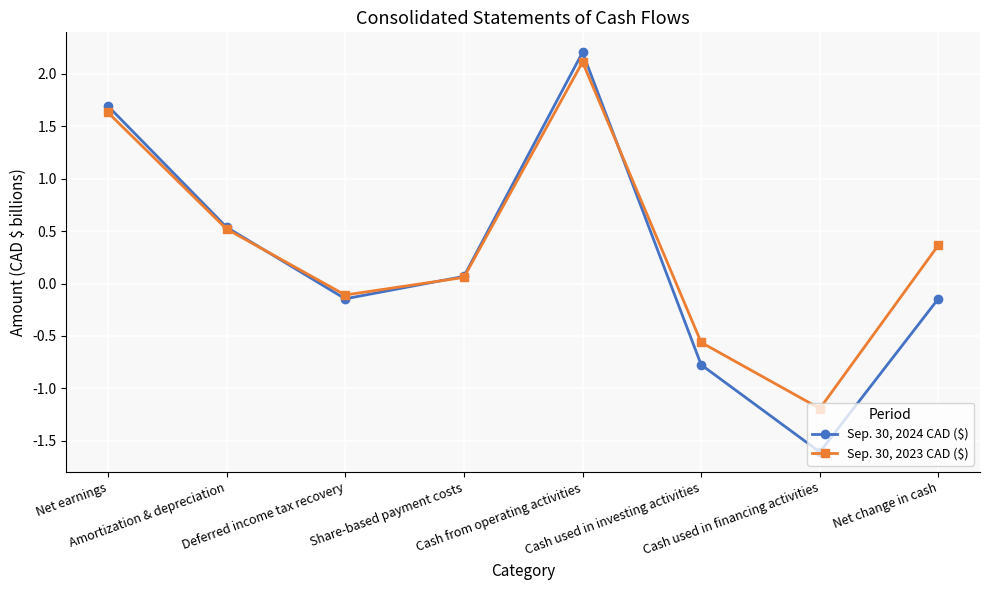

How many interior local peaks does the Sep. 30, 2024 CAD ($) series have?

1